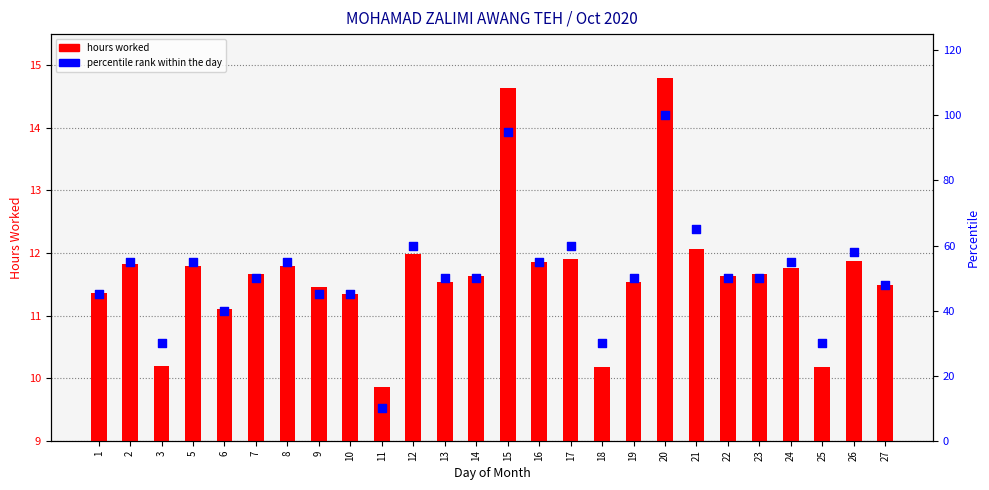

Which series has the largest Y range (max minus min)?

percentile rank